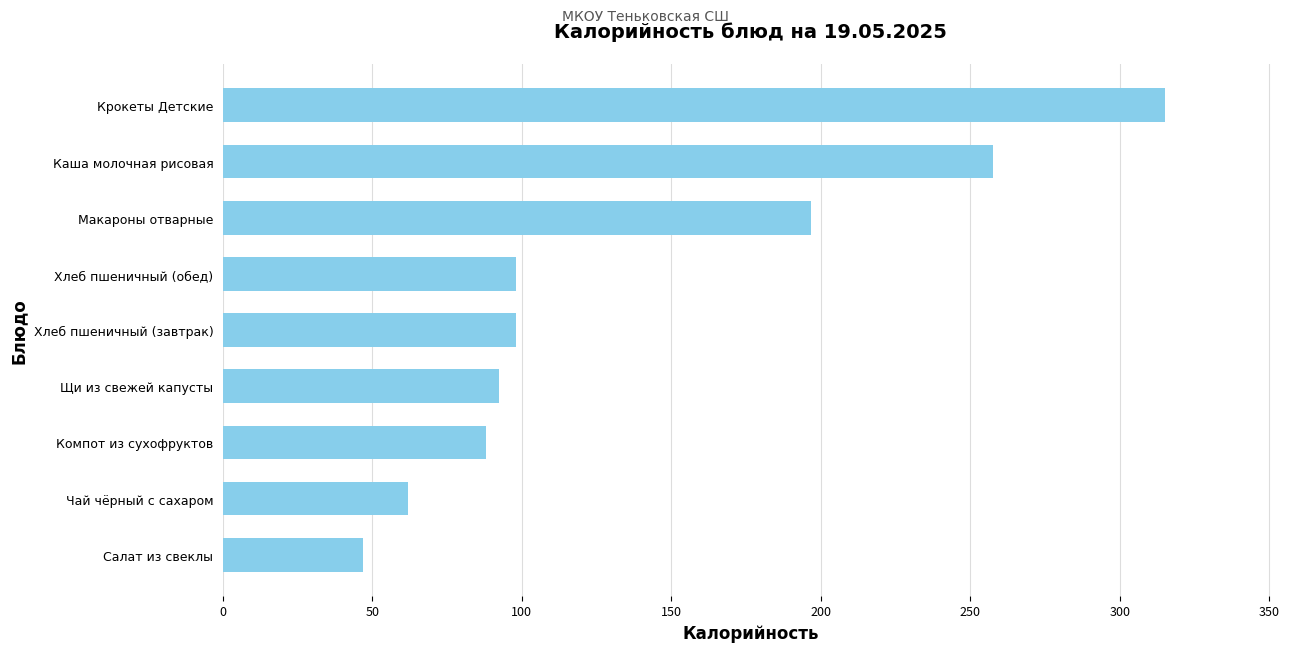

What is the smallest value displayed?

46.8